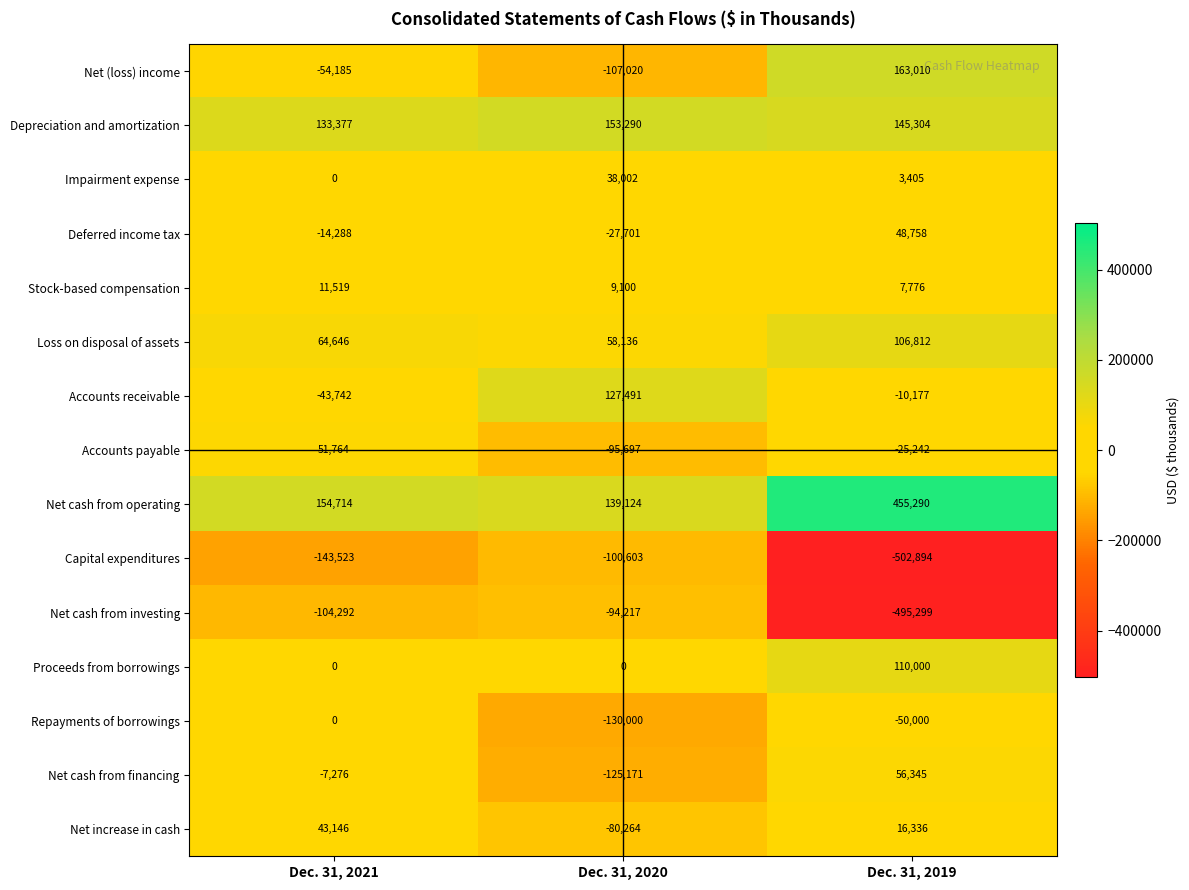

The value of Proceeds from borrowings at Dec. 31, 2021 is -50895. True or false?

False